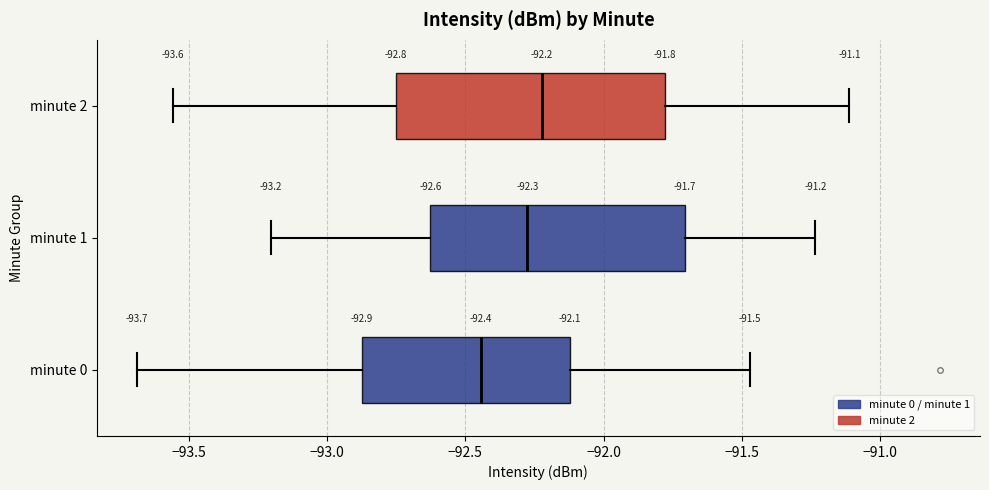

Which box's median line is the furthest to the left?

minute 0